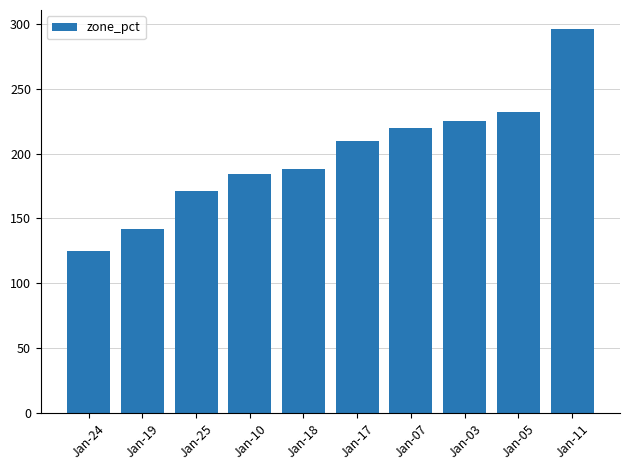

True or false: the data shows 148 at Jan-07.

False